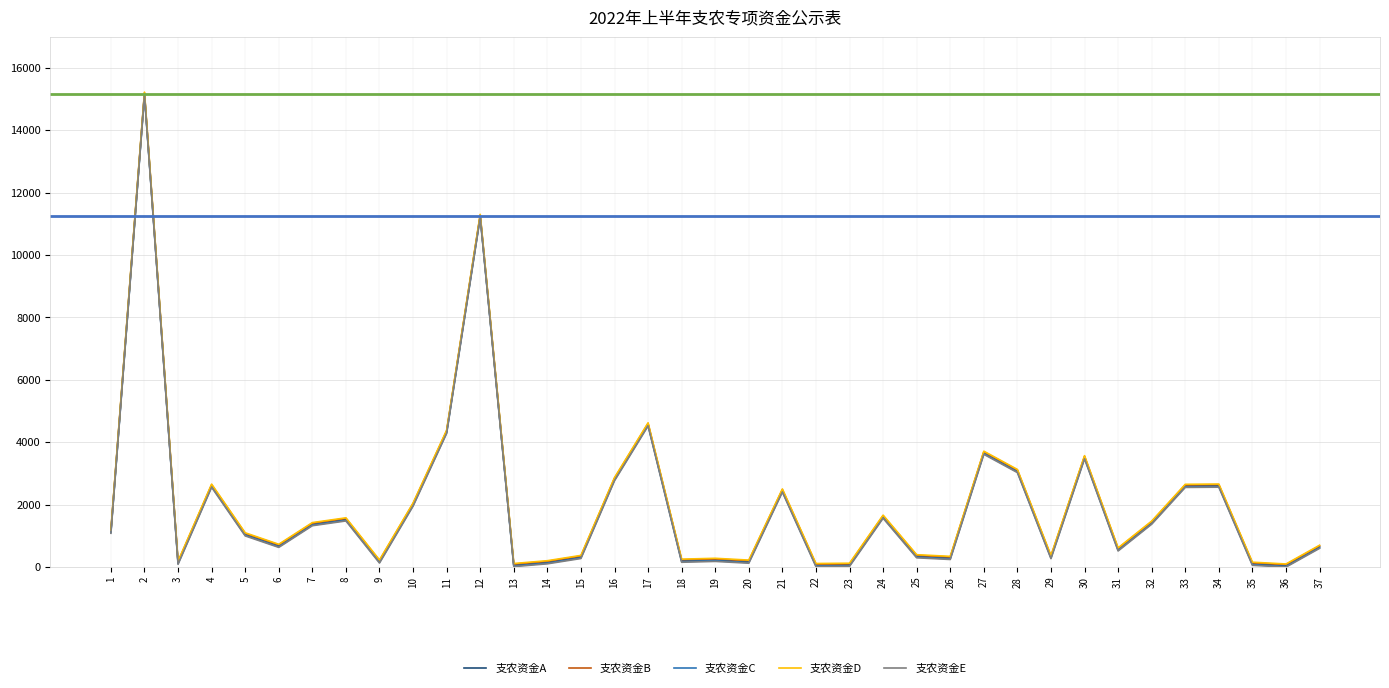

What is the maximum value shown in the chart?

15227.4